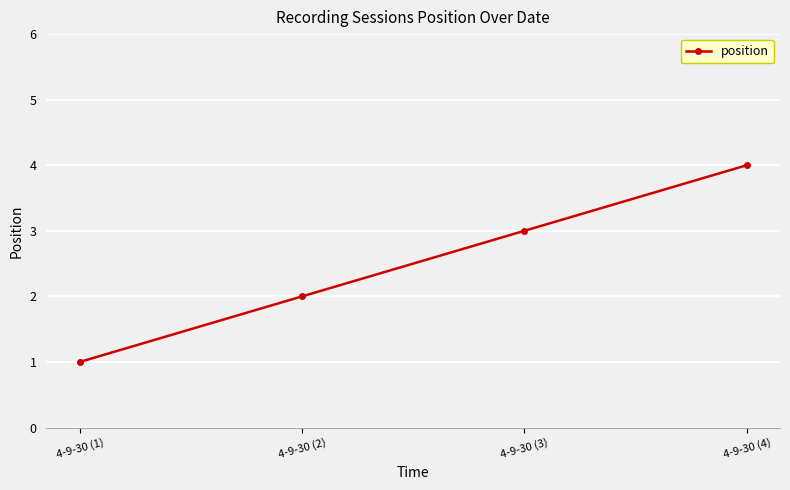

List the labels in order of value, smallest first.

4-9-30 (1), 4-9-30 (2), 4-9-30 (3), 4-9-30 (4)